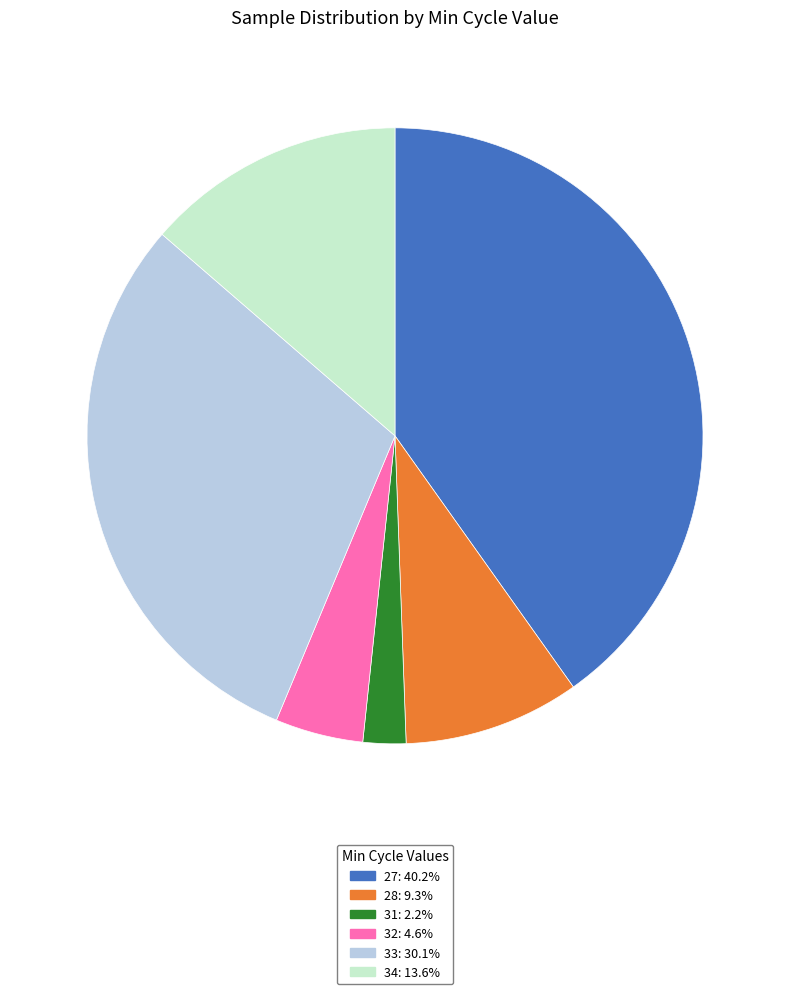

Is 32: 4.6% the majority of the pie?

No